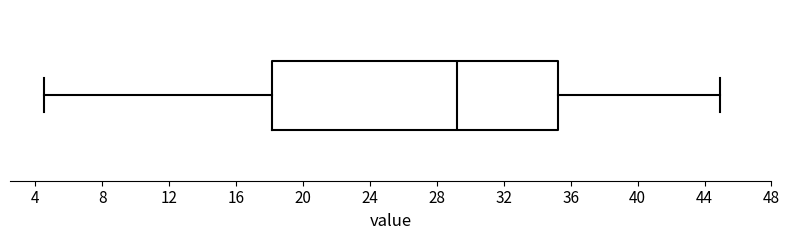

Read this box plot against the x-axis: the position of the median line, the range covered by the box, and the ends of both whiskers. The values are not printed on the chart, so give them approximately, as read against the axis.

median 29.0, box 18.0 to 35.0, whiskers 4.5 to 45.0